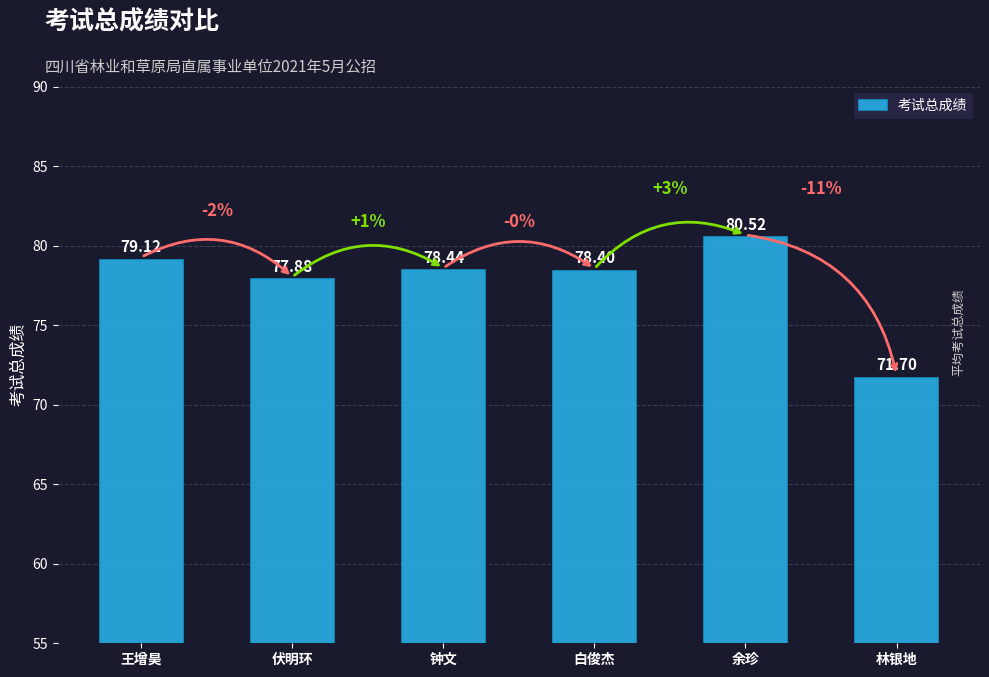

Where is the data nearest to the value 76?

伏明环